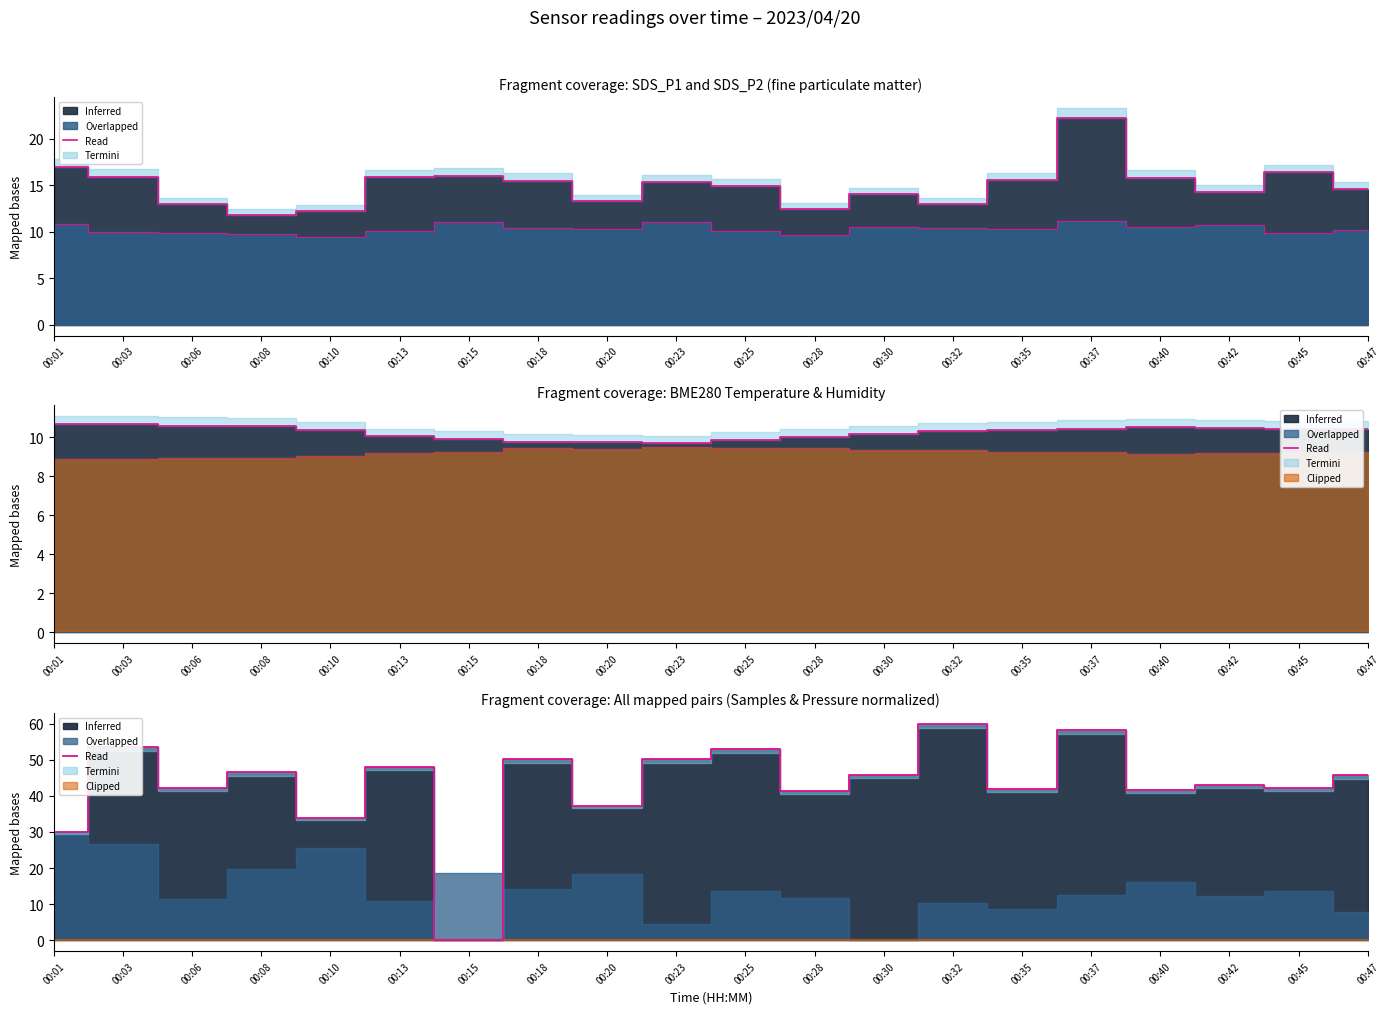

Where does the Termini_T series first go above 10?

00:01